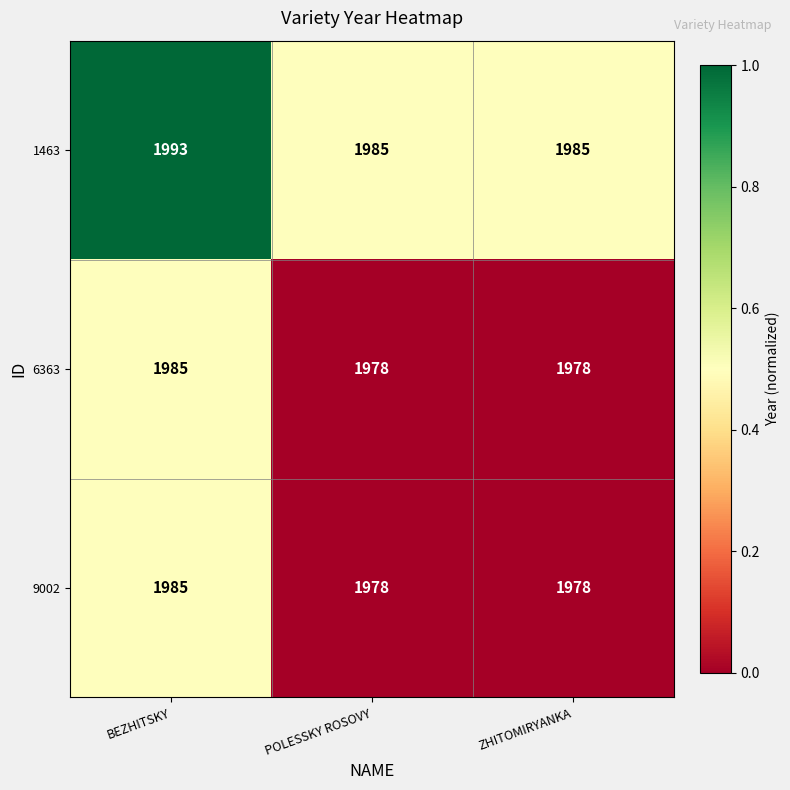

How many 9002 values are between 1978 and 1985?

3